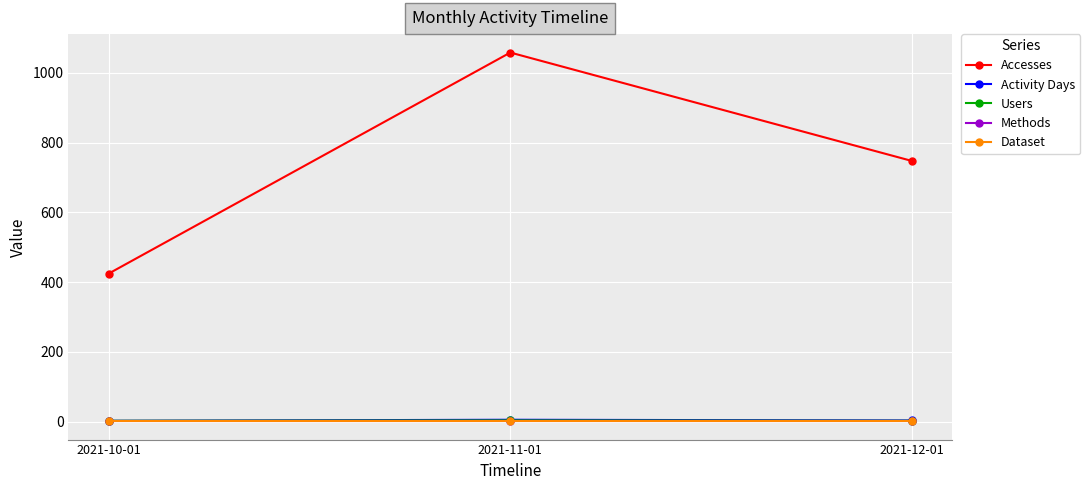

List the labels in order of Accesses value, smallest first.

2021-10-01, 2021-12-01, 2021-11-01